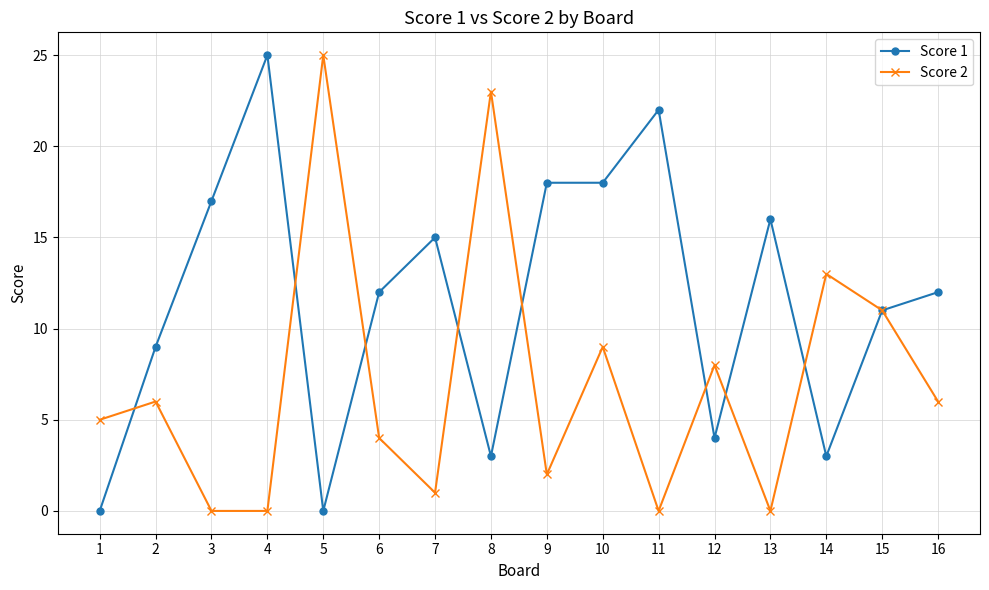

What is the difference between the Score 1 values at 3 and 16?

5